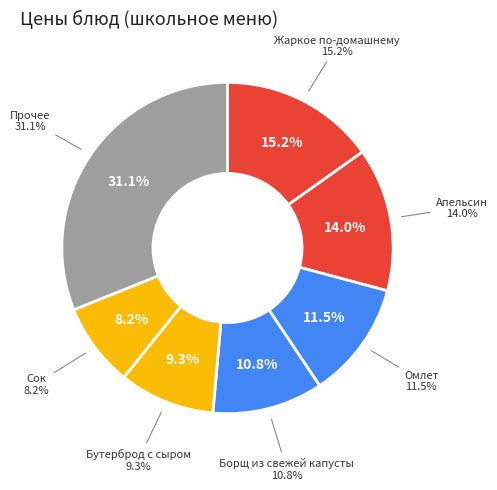

Between Омлет and Сок фруктовый, which is larger?

Омлет